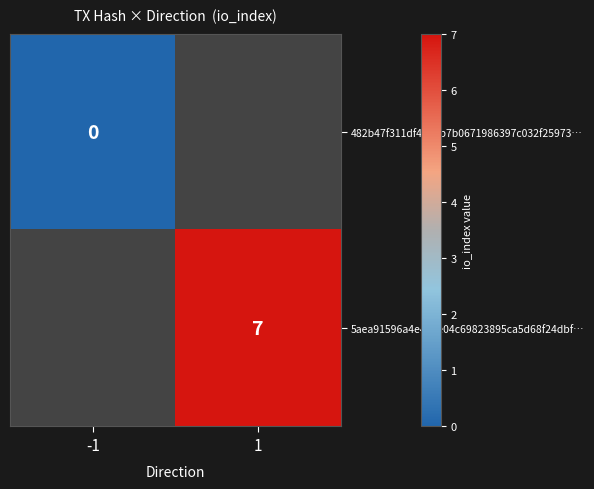

Is it true that 5aea91596a4e46ee04c69823895ca5d68f24dbf… equals 7 at 1?

True